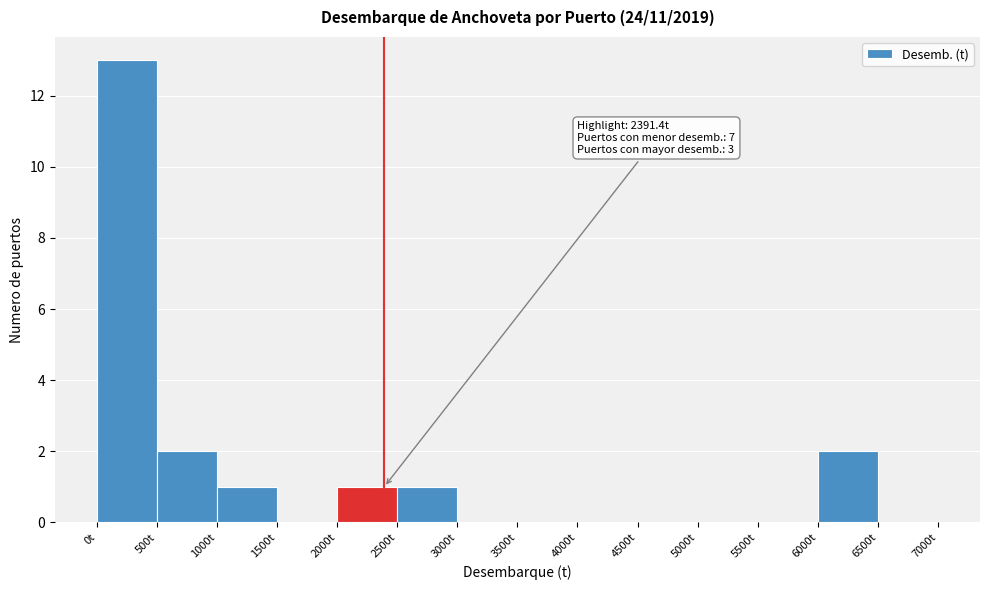

Which range on the x-axis has the tallest bar?

0 to 500